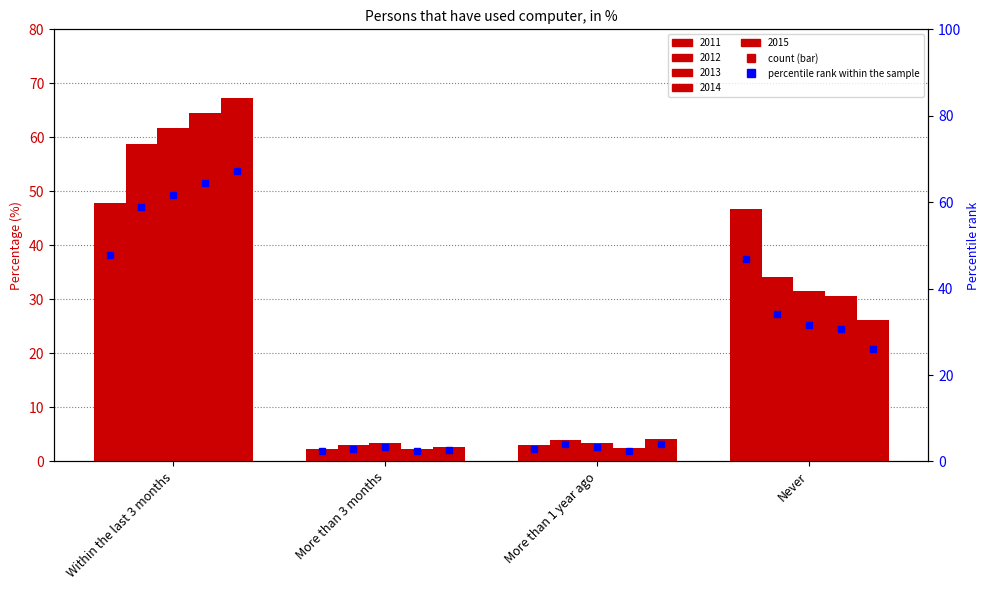

List the labels in order of value, smallest first.

More than 3 months, More than 1 year ago, Never, Within the last 3 months